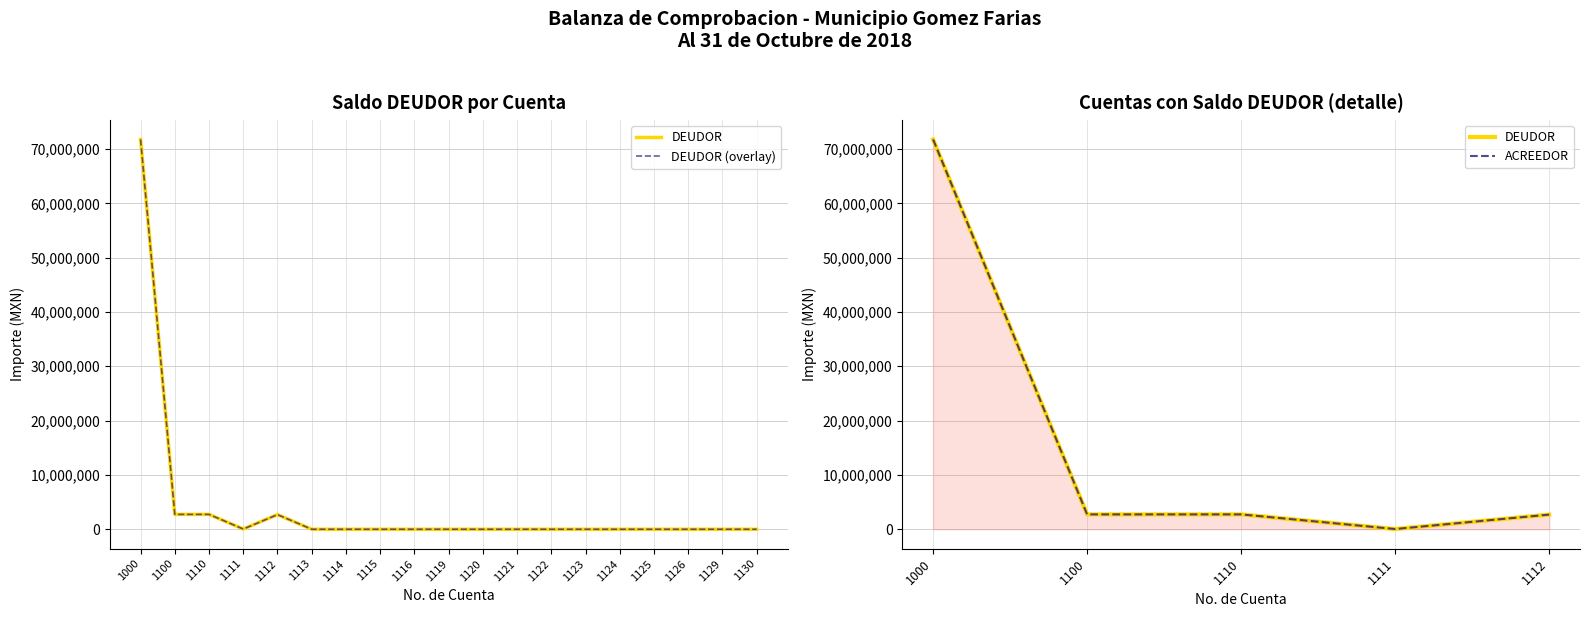

Reading left to right, transcribe all the data shown in this chart.

71758999.6	2732902.8	2732902.8	40062.6	2692840.2	0.0	0.0	0.0	0.0	0.0	0.0	0.0	0.0	0.0	0.0	0.0	0.0	0.0	0.0